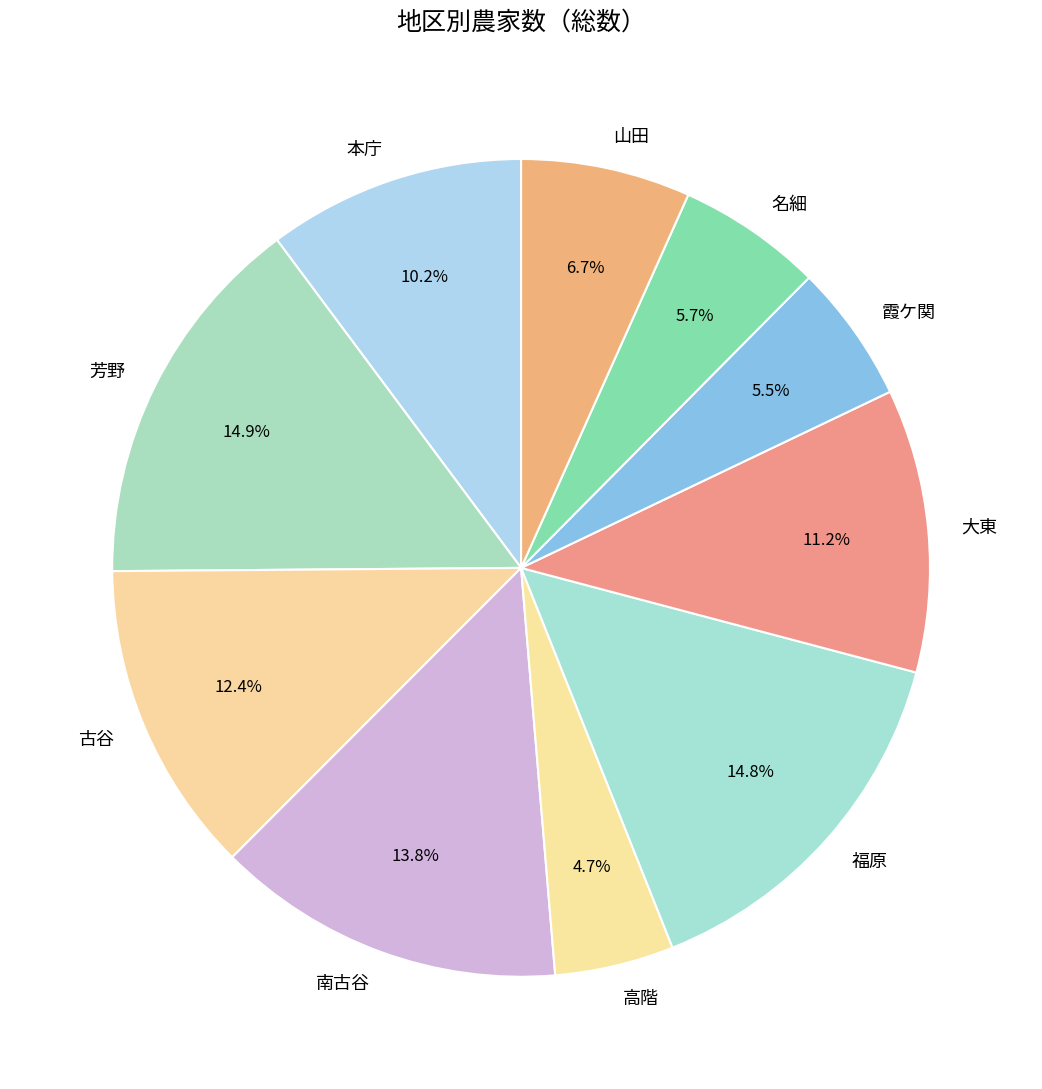

To the nearest percent, what portion does 芳野 represent?

15%